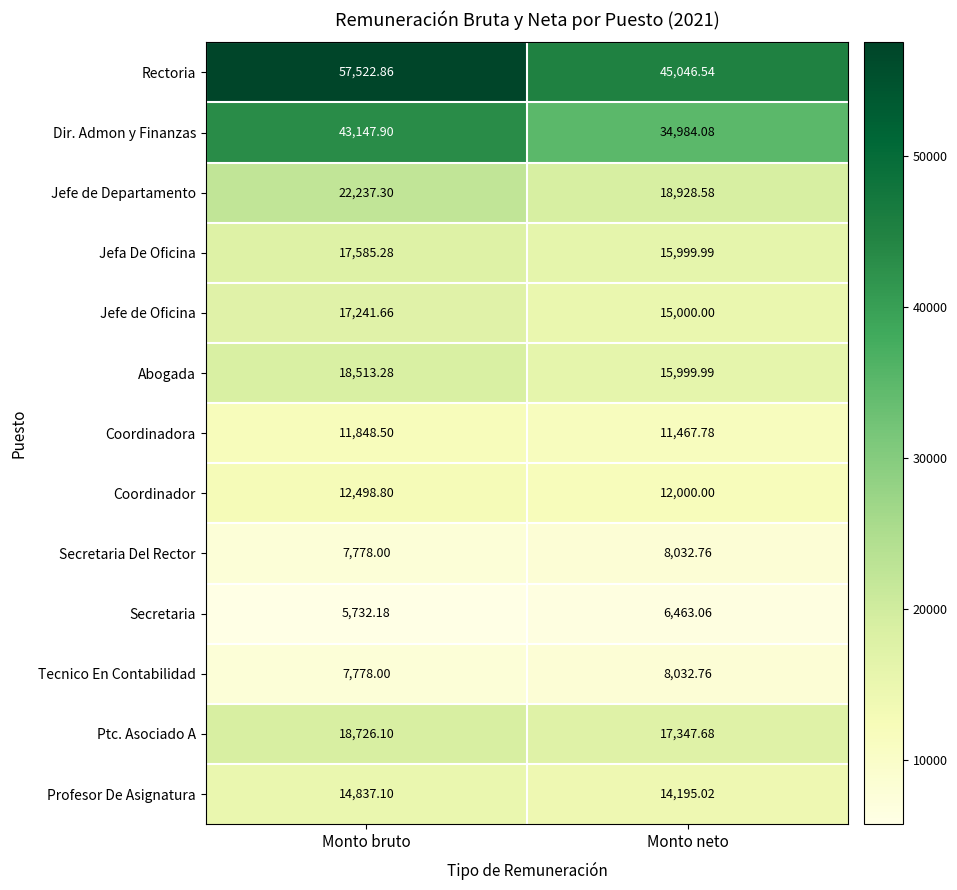

Where does the Secretaria Del Rector series first go above 8032?

Monto neto